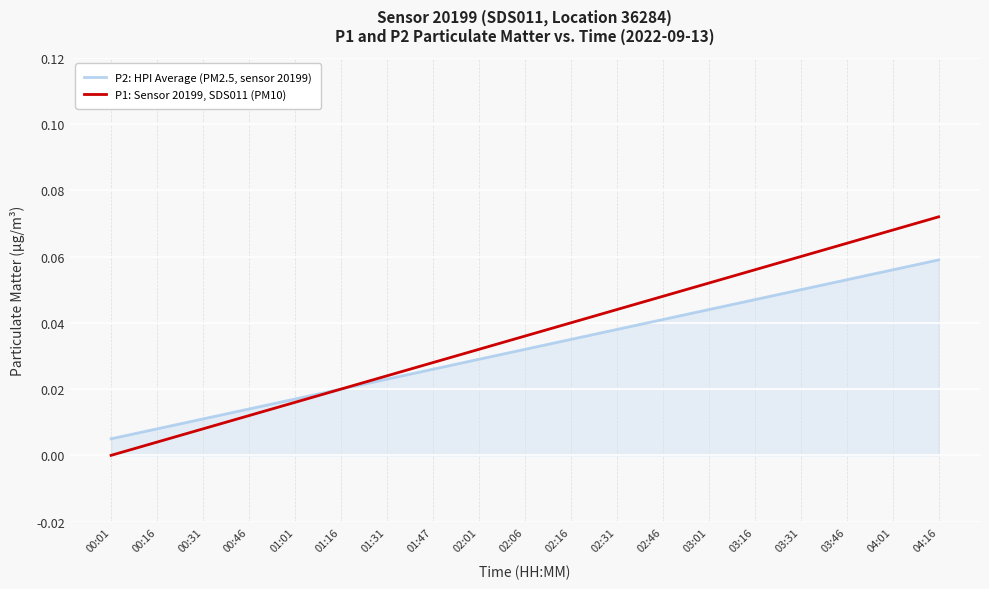

The value of P1: Sensor 20199, SDS011 (PM10) at 02:31 is 0.1. True or false?

False